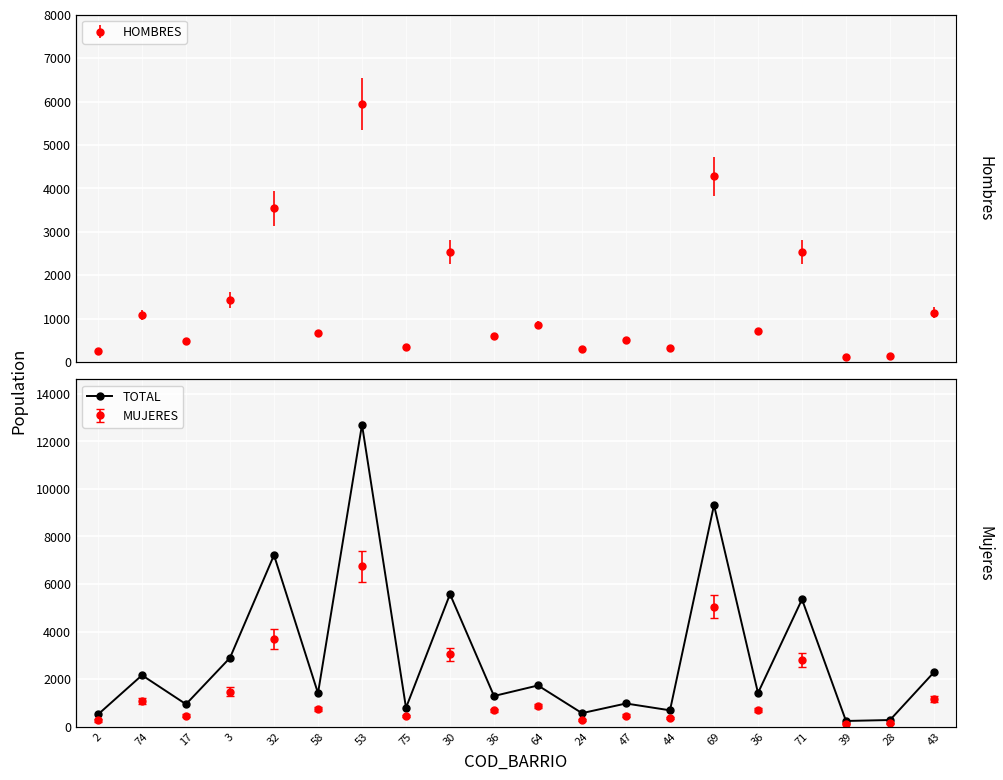

What is the value of the 8th point from the left?

794